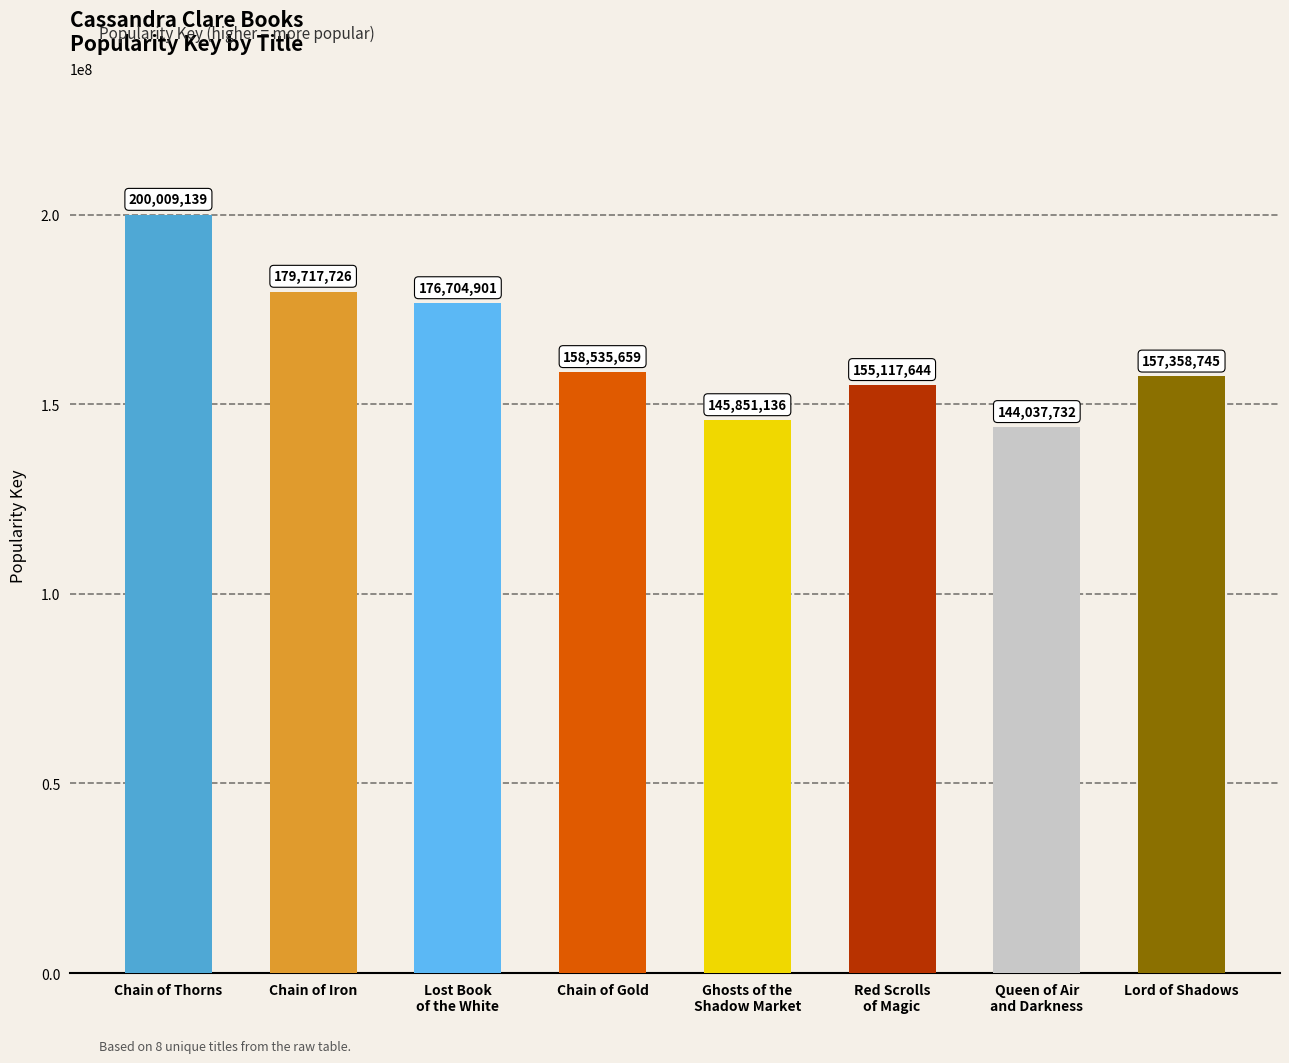

Rank the categories by value from highest to lowest.

Chain of Thorns, Chain of Iron, Lost Book
of the White, Chain of Gold, Lord of Shadows, Red Scrolls
of Magic, Ghosts of the
Shadow Market, Queen of Air
and Darkness